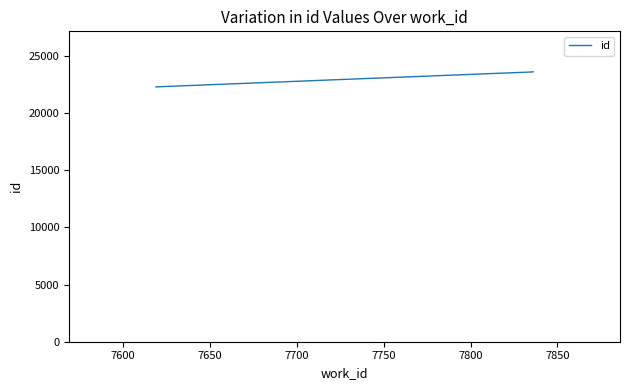

How many data points does each series have?

3